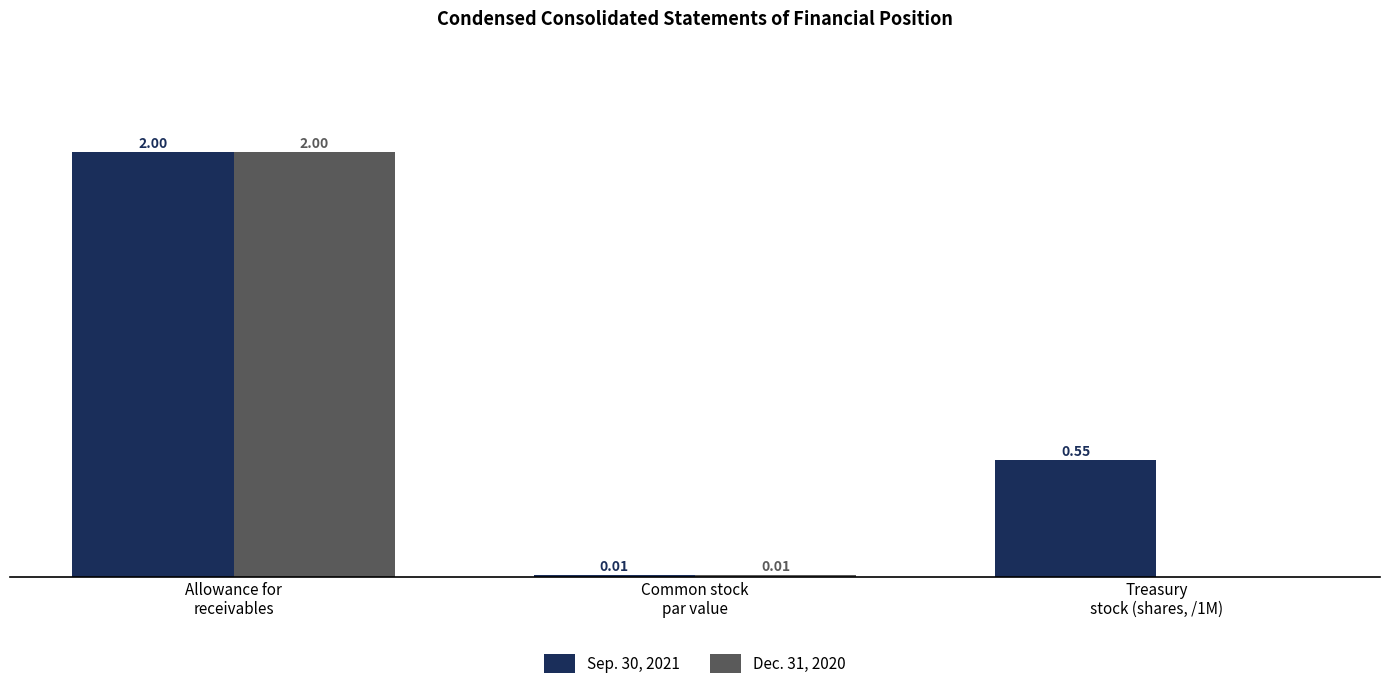

Which series has the widest spread of values?

Dec. 31, 2020